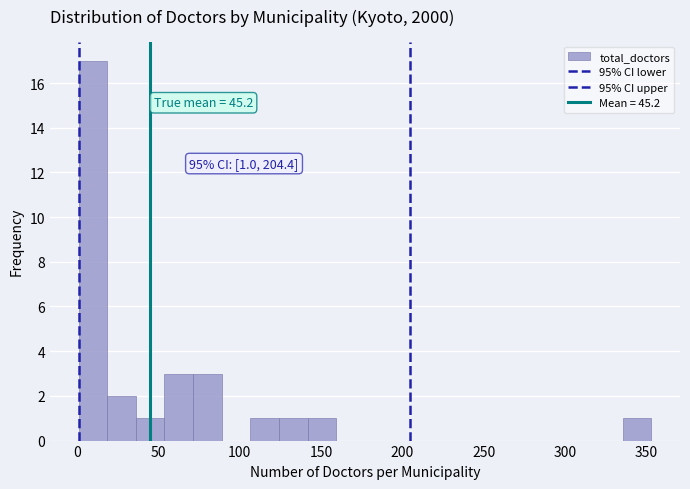

Read against the x-axis, roughly where is the centre of the tallest bar?

10